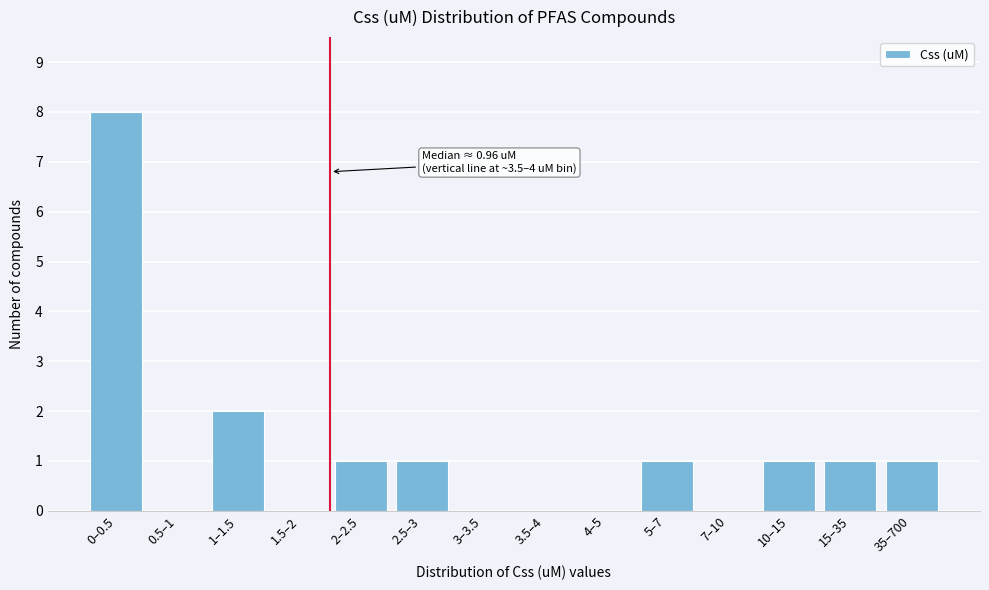

Reading right to left, list all the values displayed in this chart.

35–700=1	15–35=1	10–15=1	7–10=0	5–7=1	4–5=0	3.5–4=0	3–3.5=0	2.5–3=1	2–2.5=1	1.5–2=0	1–1.5=2	0.5–1=0	0–0.5=8